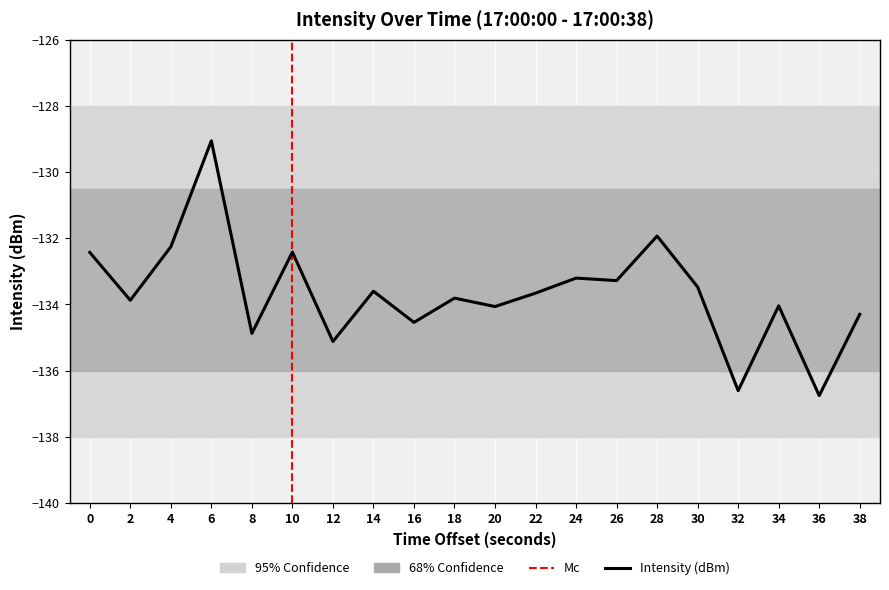

What value does the data have at 8?

-134.9